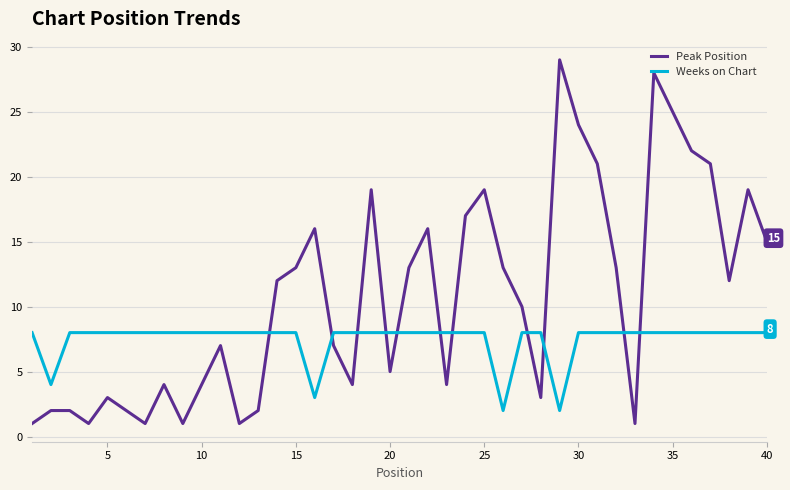

Reading left to right, list all the values displayed in this chart.

Peak Position: 1	2	2	1	3	2	1	4	1	4	7	1	2	12	13	16	7	4	19	5	13	16	4	17	19	13	10	3	29	24	21	13	1	28	25	22	21	12	19	15
Weeks on Chart: 8	4	8	8	8	8	8	8	8	8	8	8	8	8	8	3	8	8	8	8	8	8	8	8	8	2	8	8	2	8	8	8	8	8	8	8	8	8	8	8